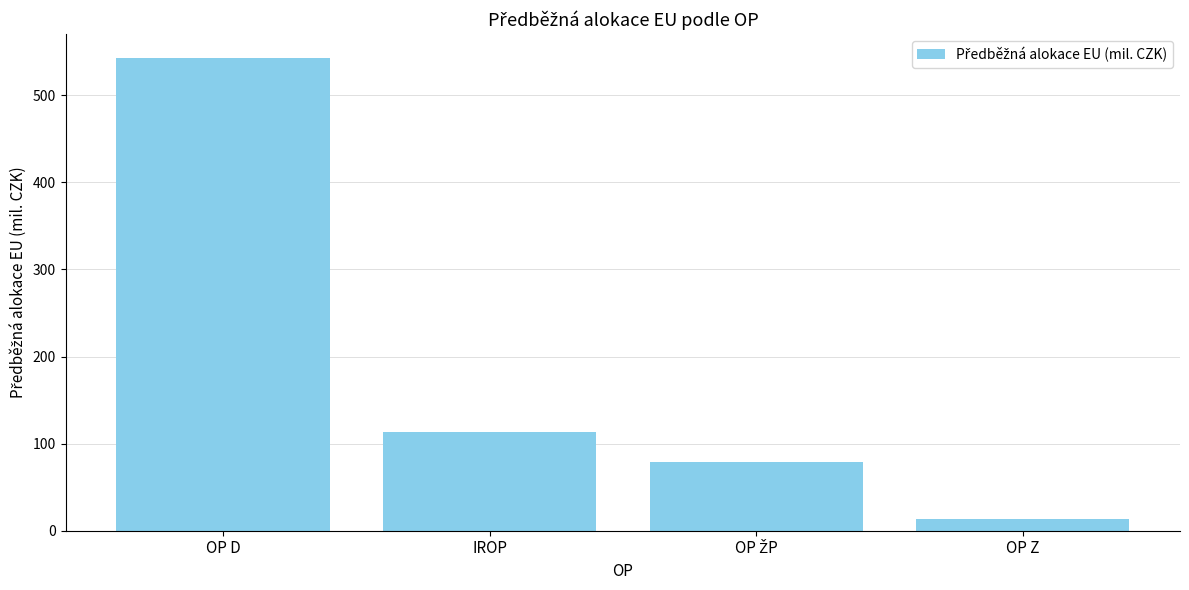

What is the change in value from OP D to OP Z?

-530.0